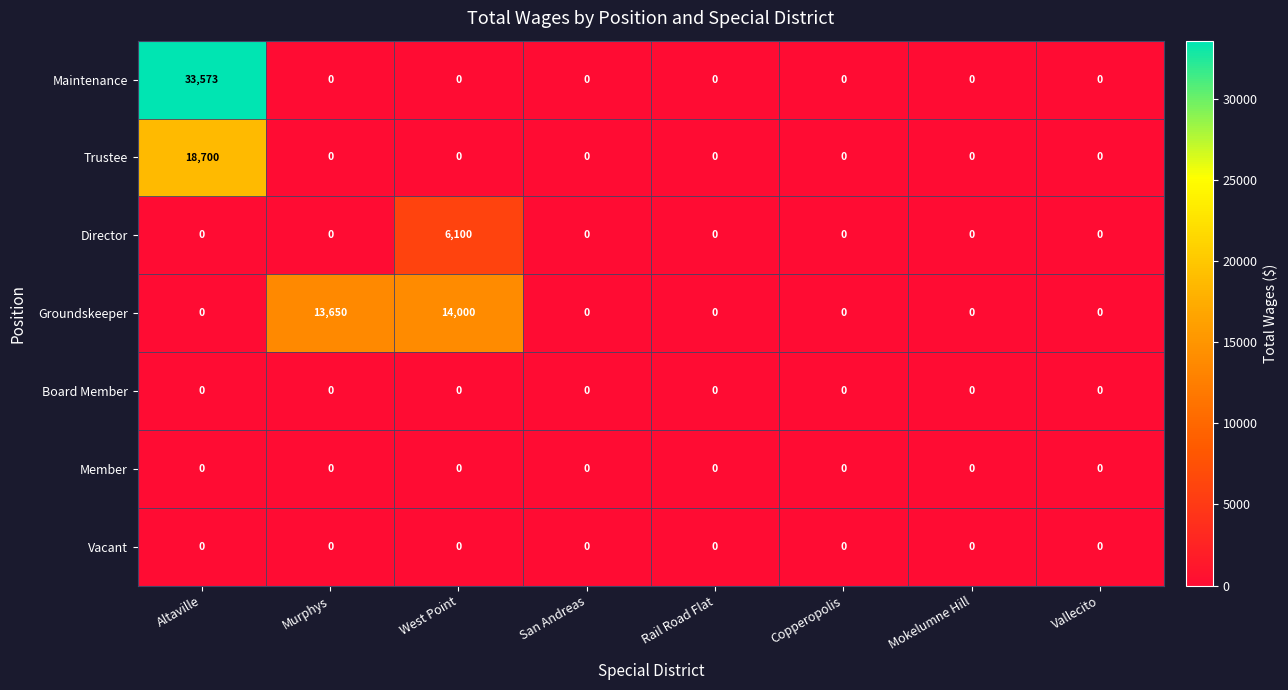

Which series has the largest range (max minus min)?

Maintenance